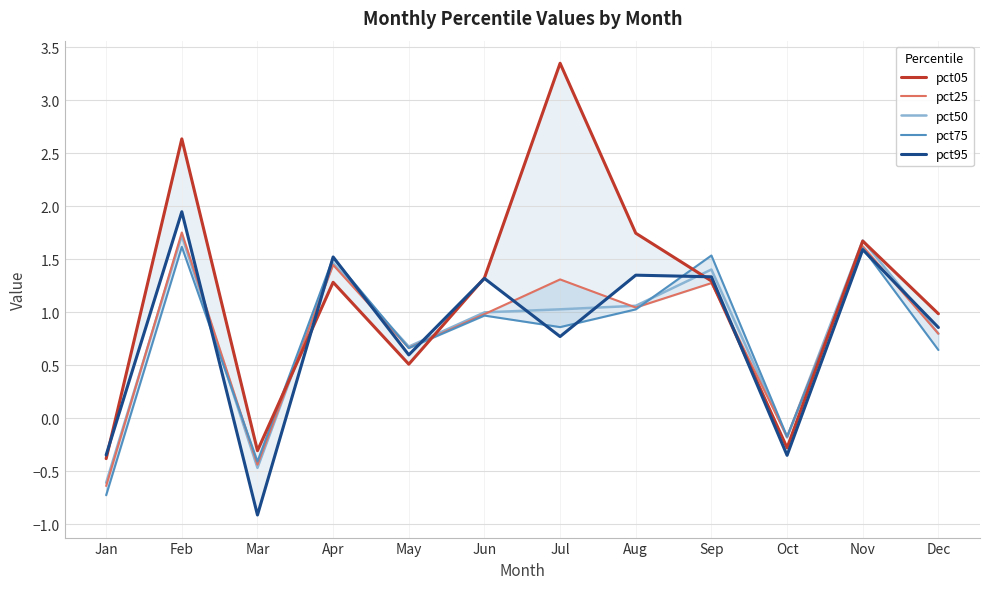

In pct25, how many points are lower than both neighbors (excluding endpoints)?

4